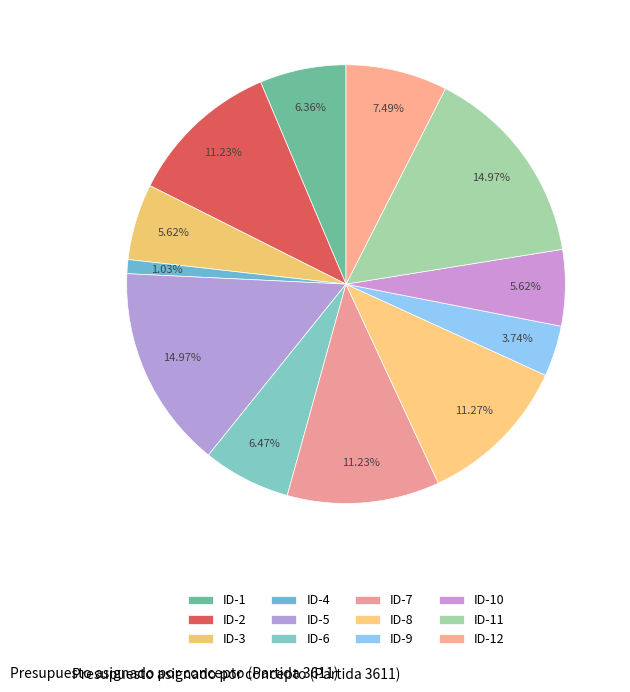

How many segments does this pie chart have?

12